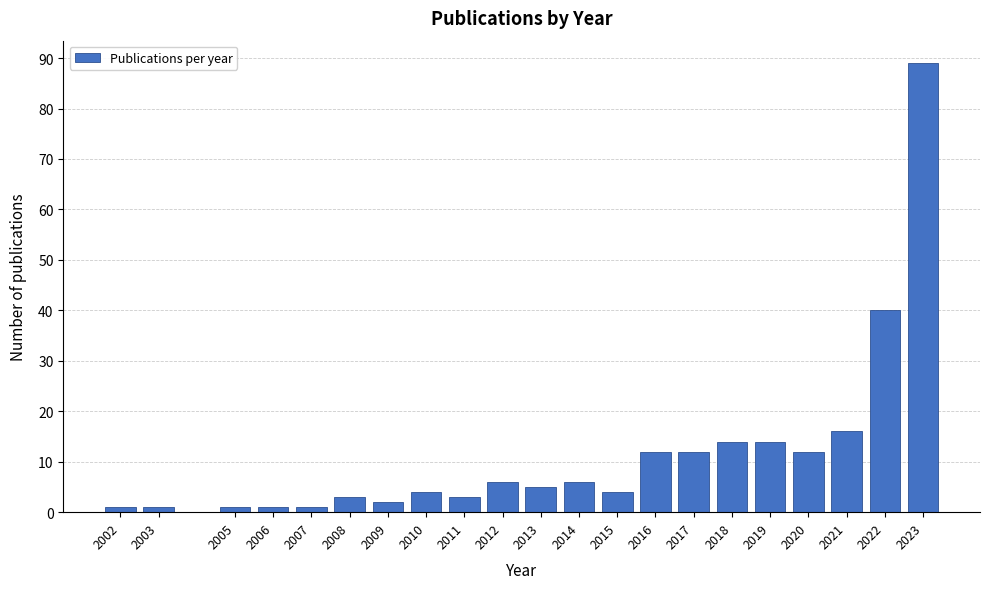

Reading left to right, what are all the values shown in this chart?

2002=1	2003=1	2005=1	2006=1	2007=1	2008=3	2009=2	2010=4	2011=3	2012=6	2013=5	2014=6	2015=4	2016=12	2017=12	2018=14	2019=14	2020=12	2021=16	2022=40	2023=89